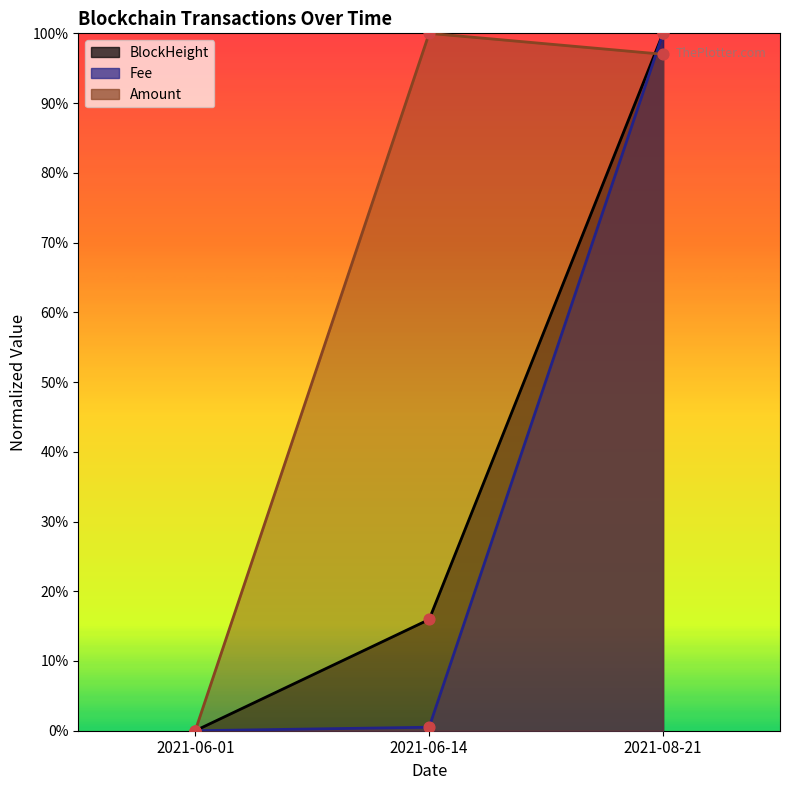

At which category is the sum across all series the highest?

2021-08-21